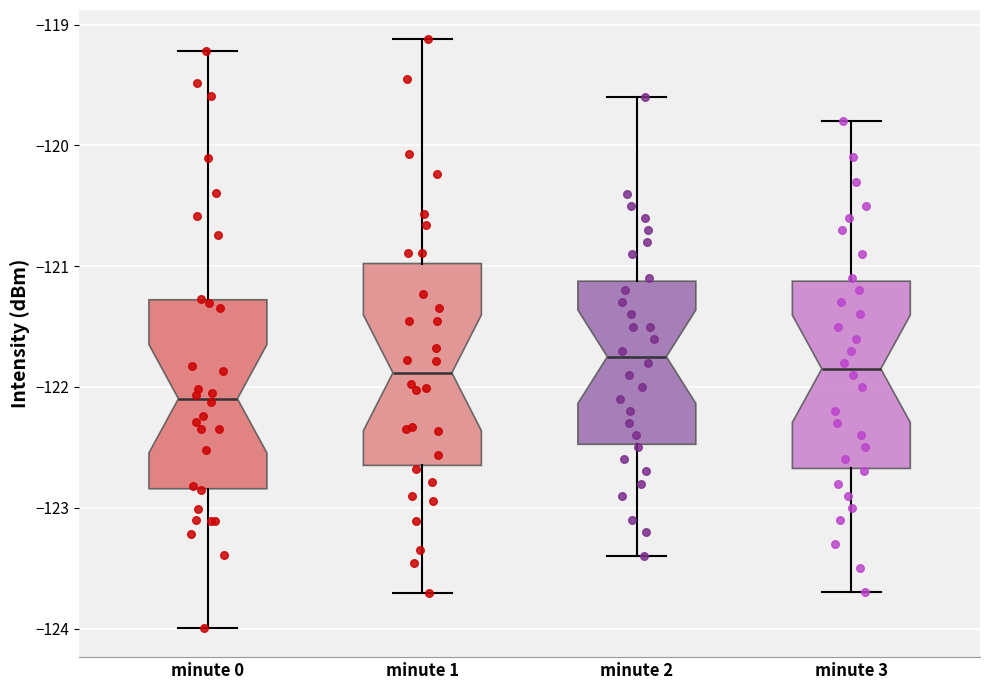

Reading left to right, read every box against the y-axis: the position of its median line, the range the box covers, and the ends of its whiskers. The values are not printed on the chart, so give them approximately, as read against the axis.

minute 0: median -122.1, box -122.8 to -121.3, whiskers -124.0 to -119.2
minute 1: median -121.9, box -122.6 to -121.0, whiskers -123.7 to -119.1
minute 2: median -121.7, box -122.5 to -121.1, whiskers -123.4 to -119.6
minute 3: median -121.8, box -122.7 to -121.1, whiskers -123.7 to -119.8